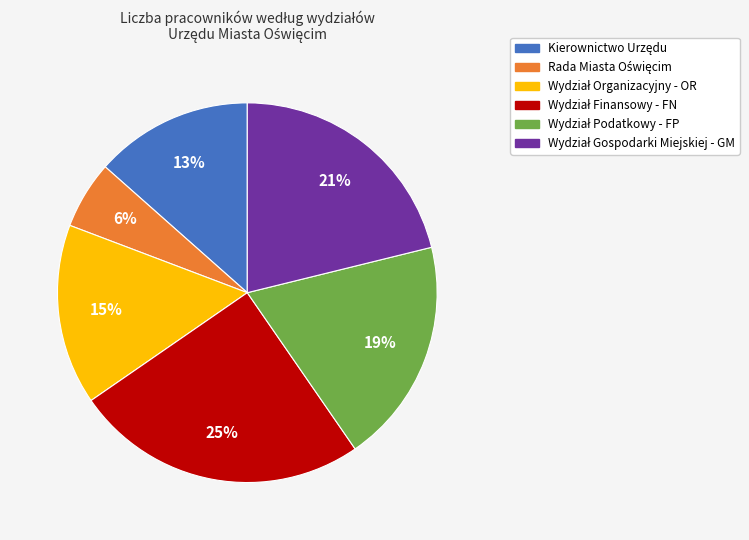

Is there a majority slice in this chart?

No